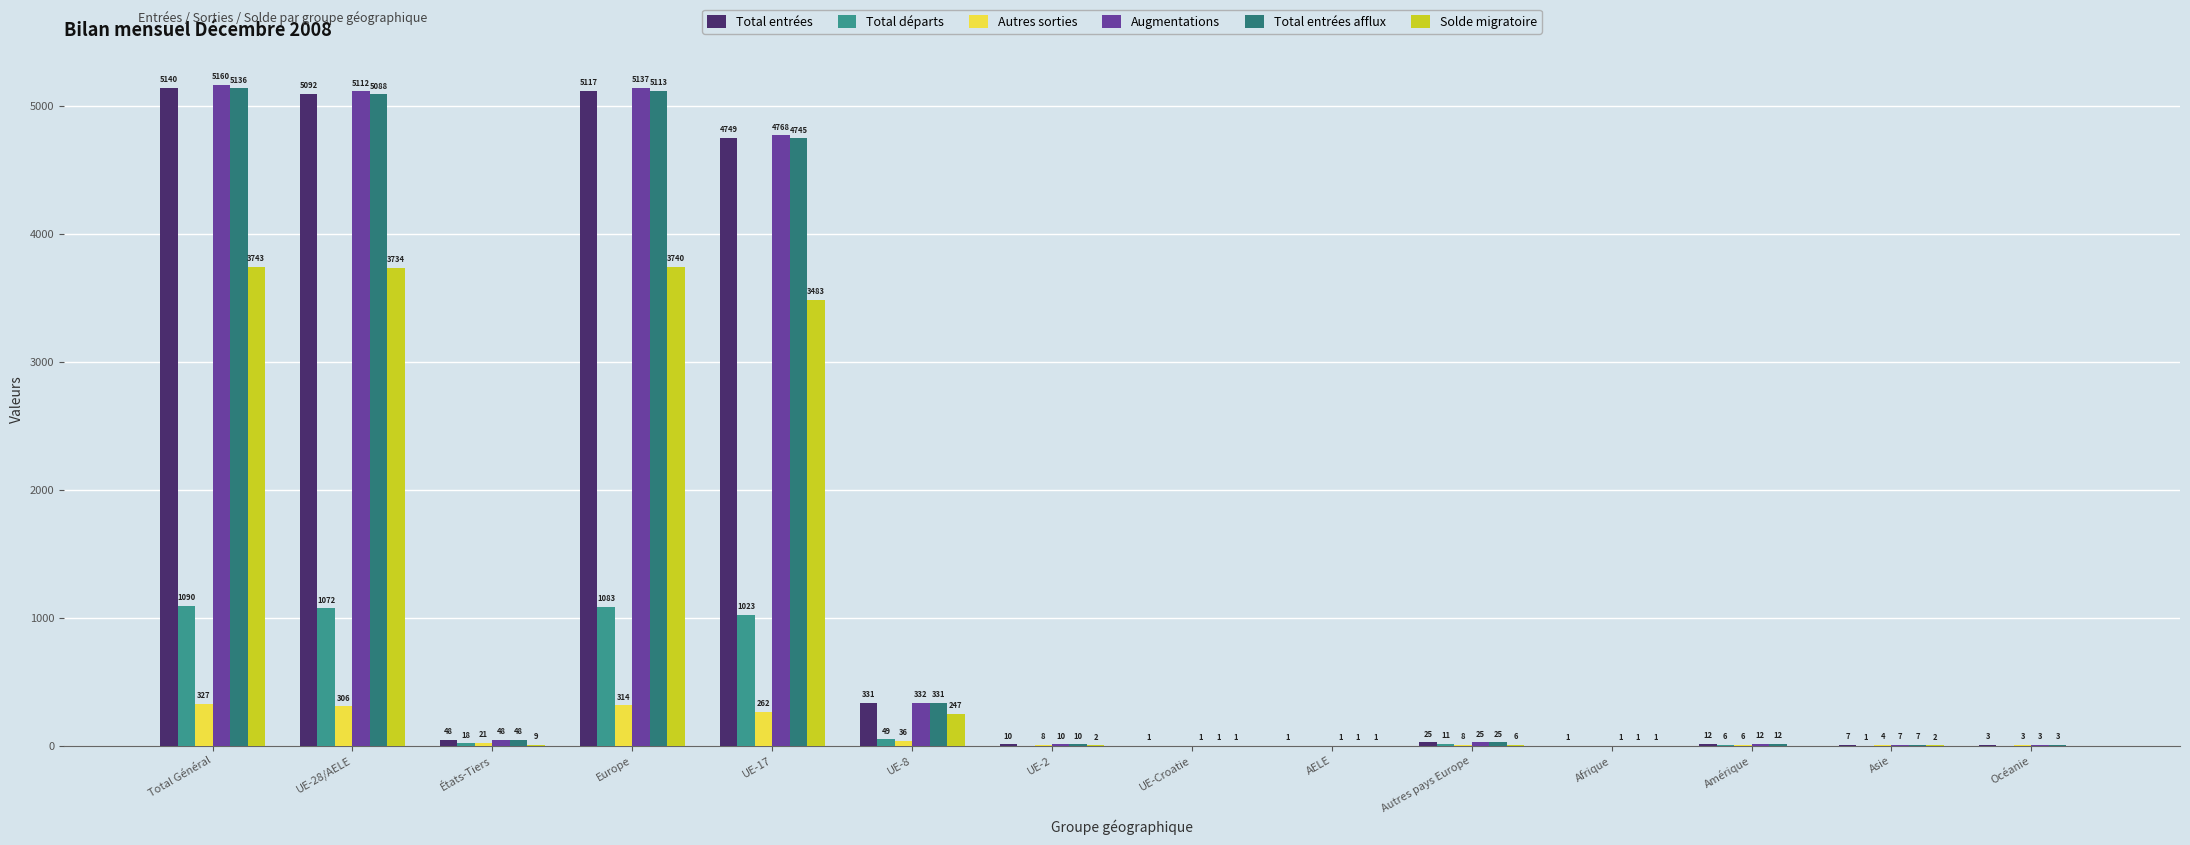

What is the difference between the maximum and minimum values in the Solde migratoire series?

3743